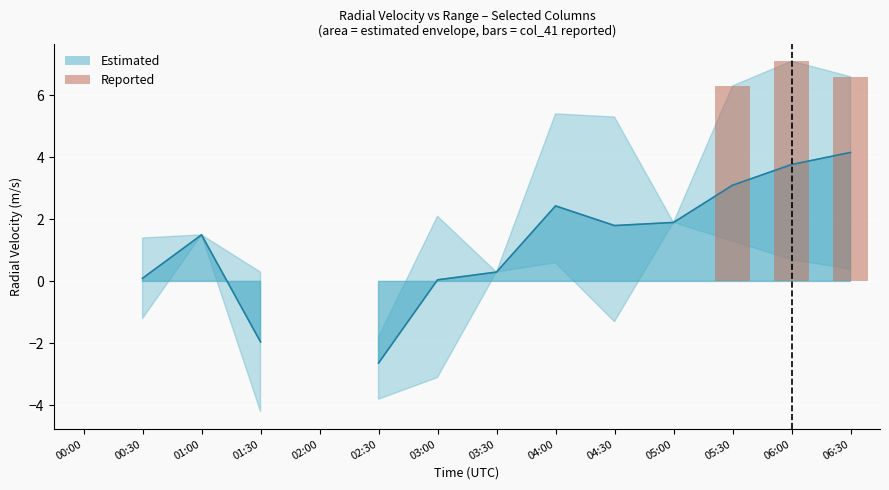

How many values exceed 0?

3